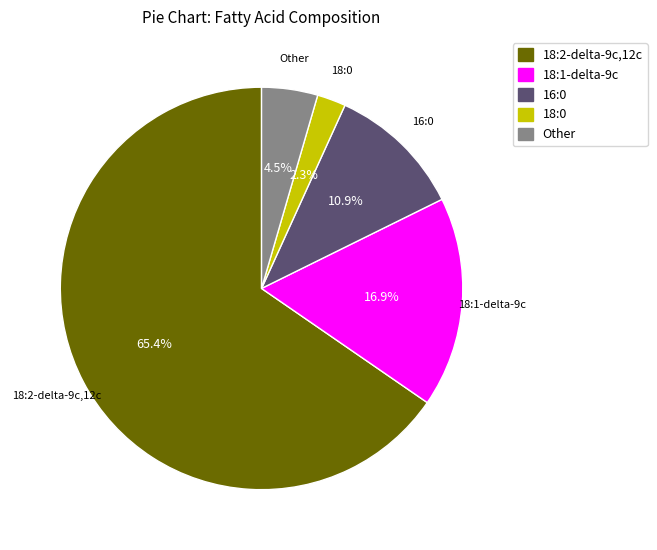

What is the total percentage of Other and 18:0?

6.8%